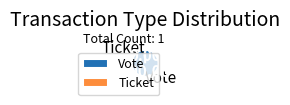

Which has a higher value, Vote or Ticket?

Vote